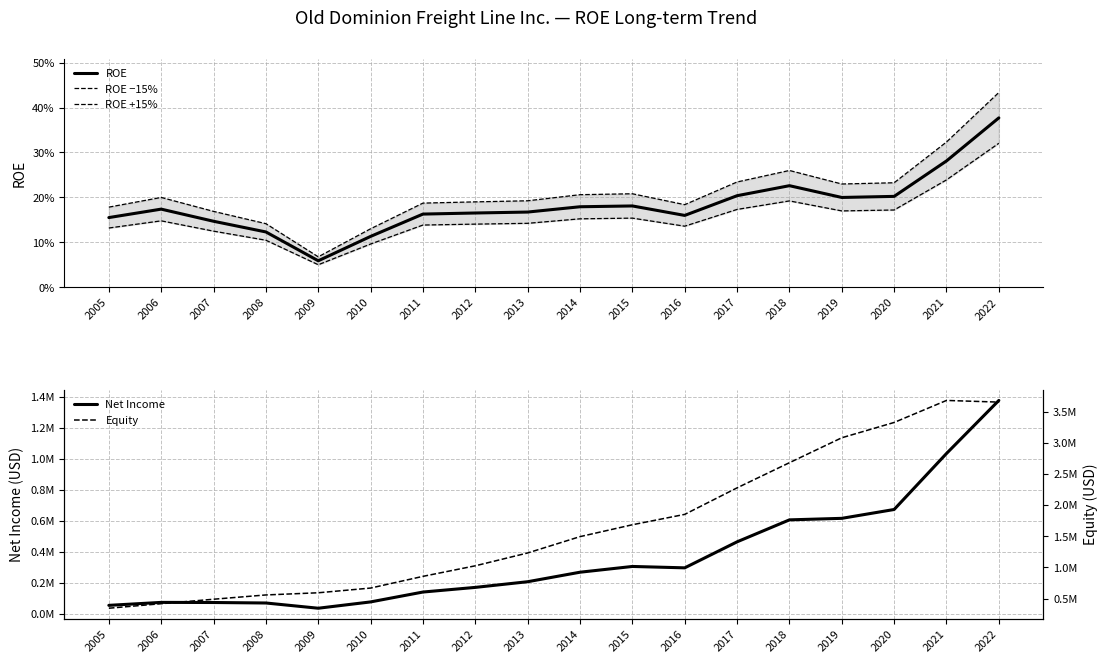

At 2019, list the series in order from smallest to largest.

ROE −15%, ROE, ROE +15%, Net Income, Equity